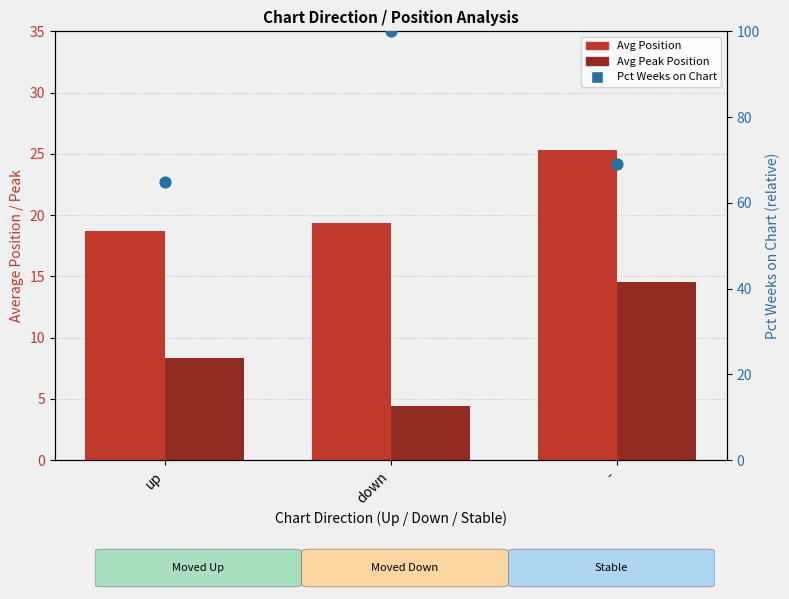

Which series contains the highest Y value?

Pct Weeks on Chart